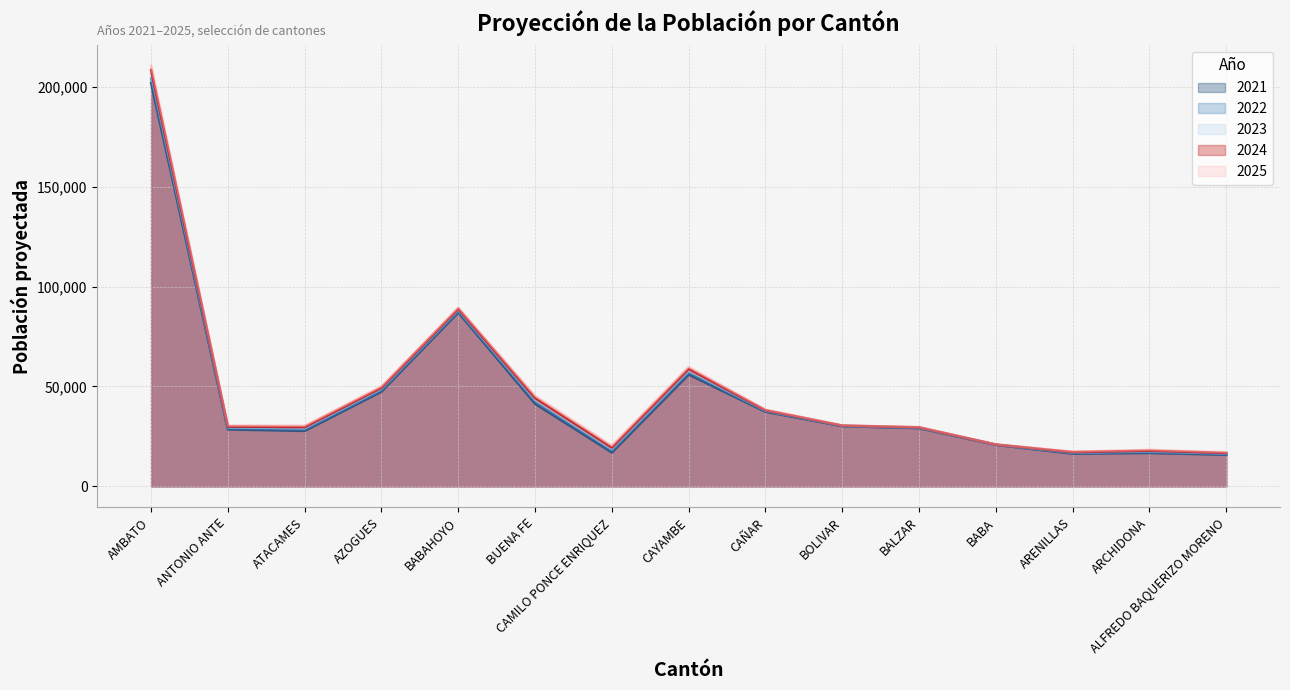

What is the label of the 13th point from the left?

ARENILLAS